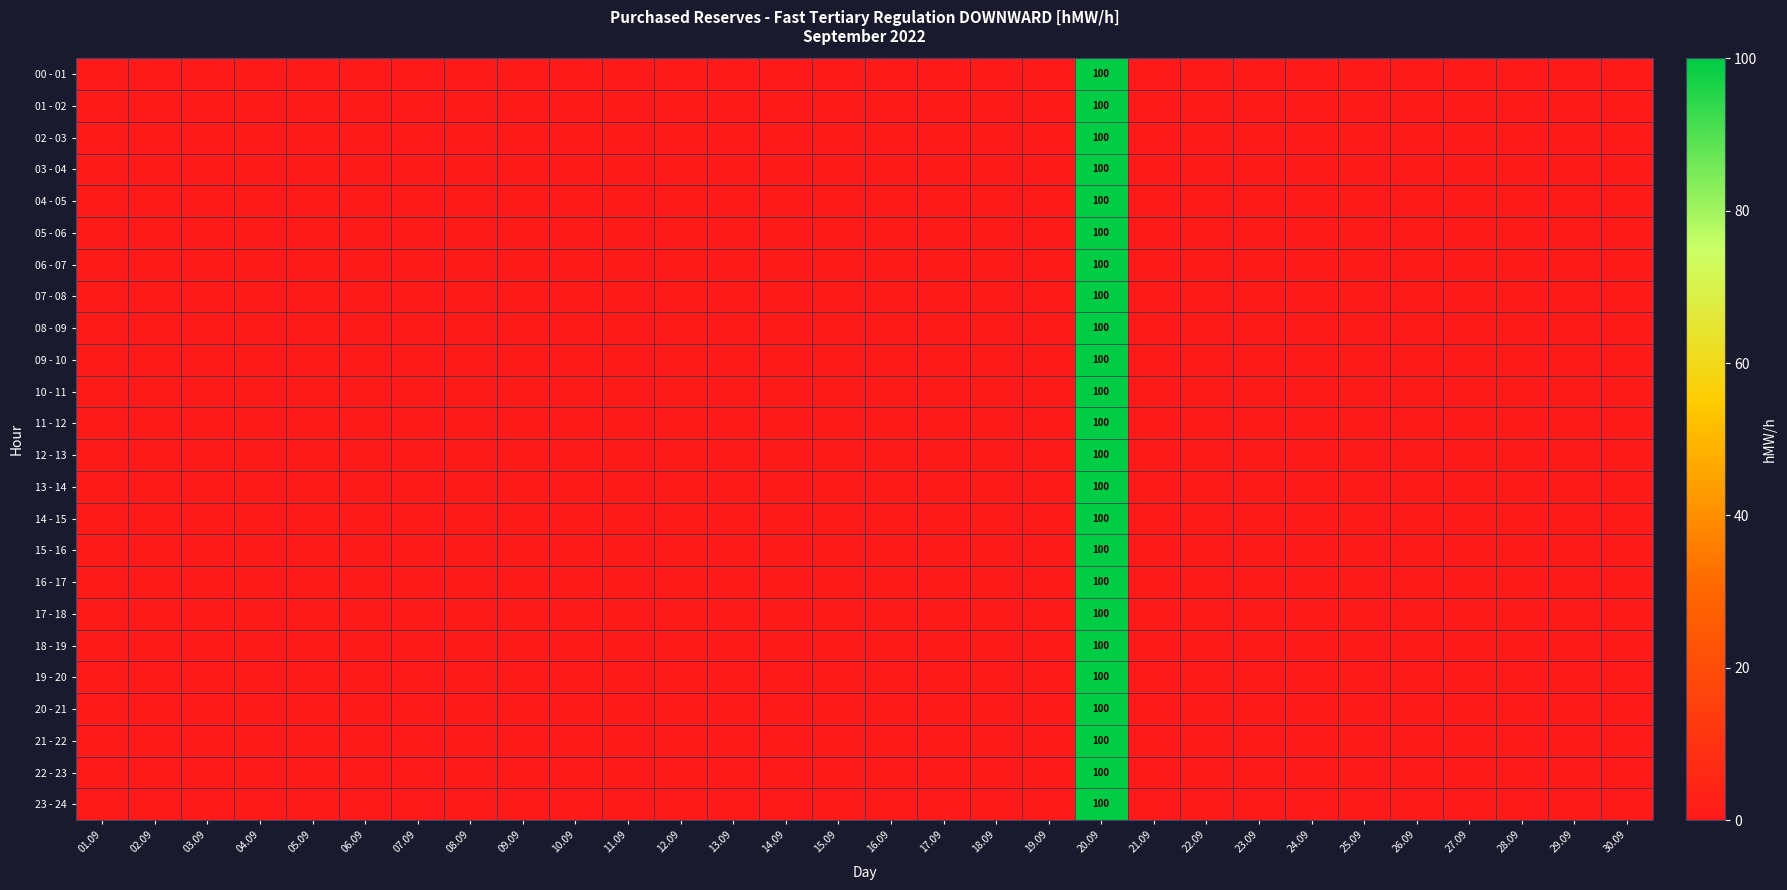

Is it true that 23 - 24 equals 100 at 20.09?

True